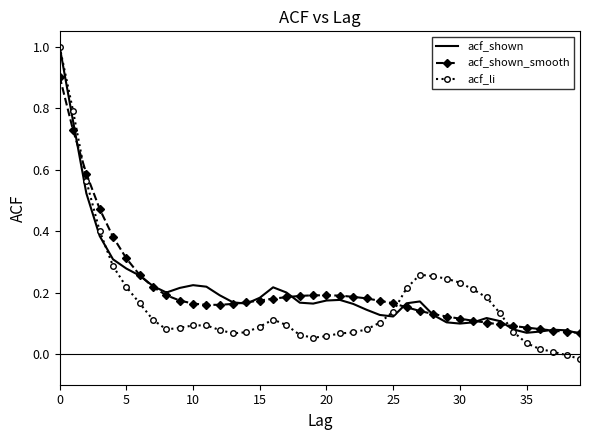

What is the maximum value shown in the chart?

1.0